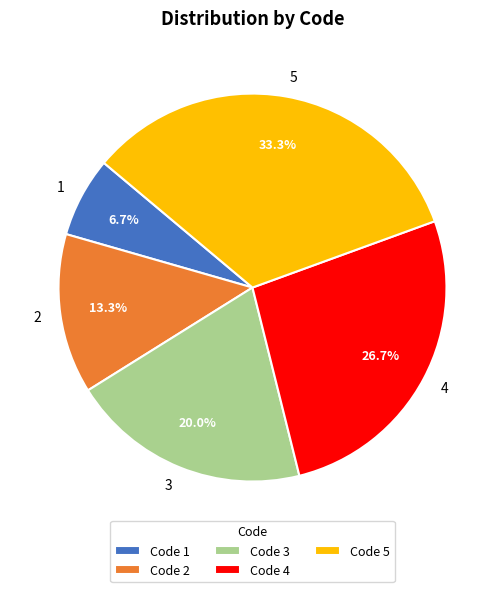

Is there a majority slice in this chart?

No